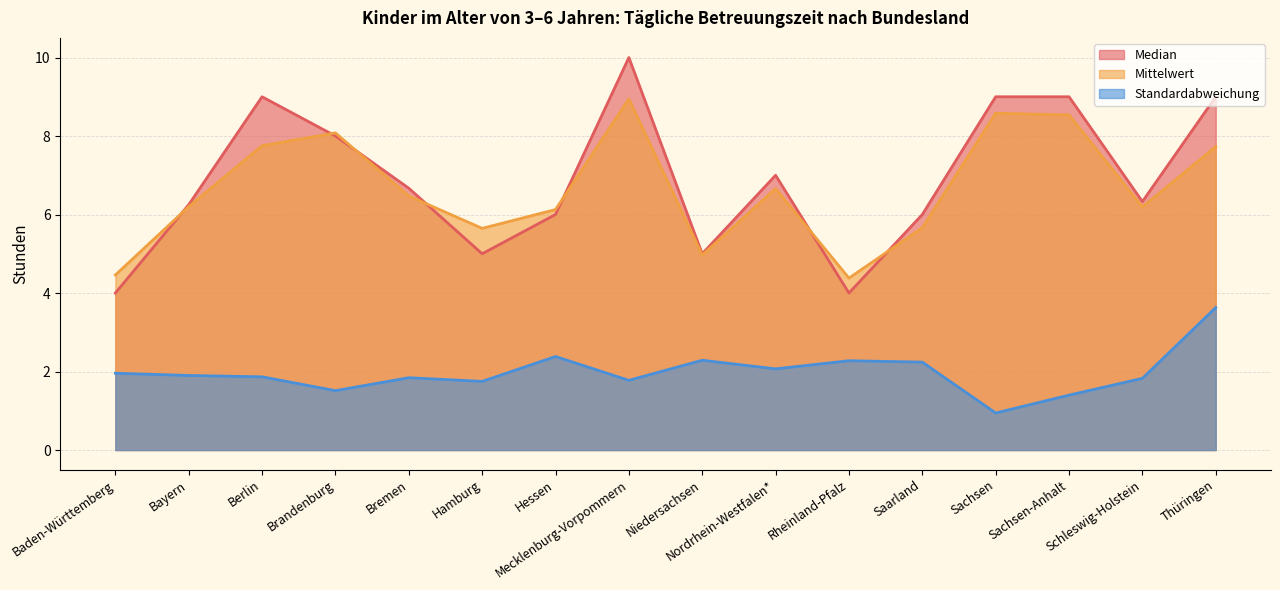

How many data points does each series have?

16